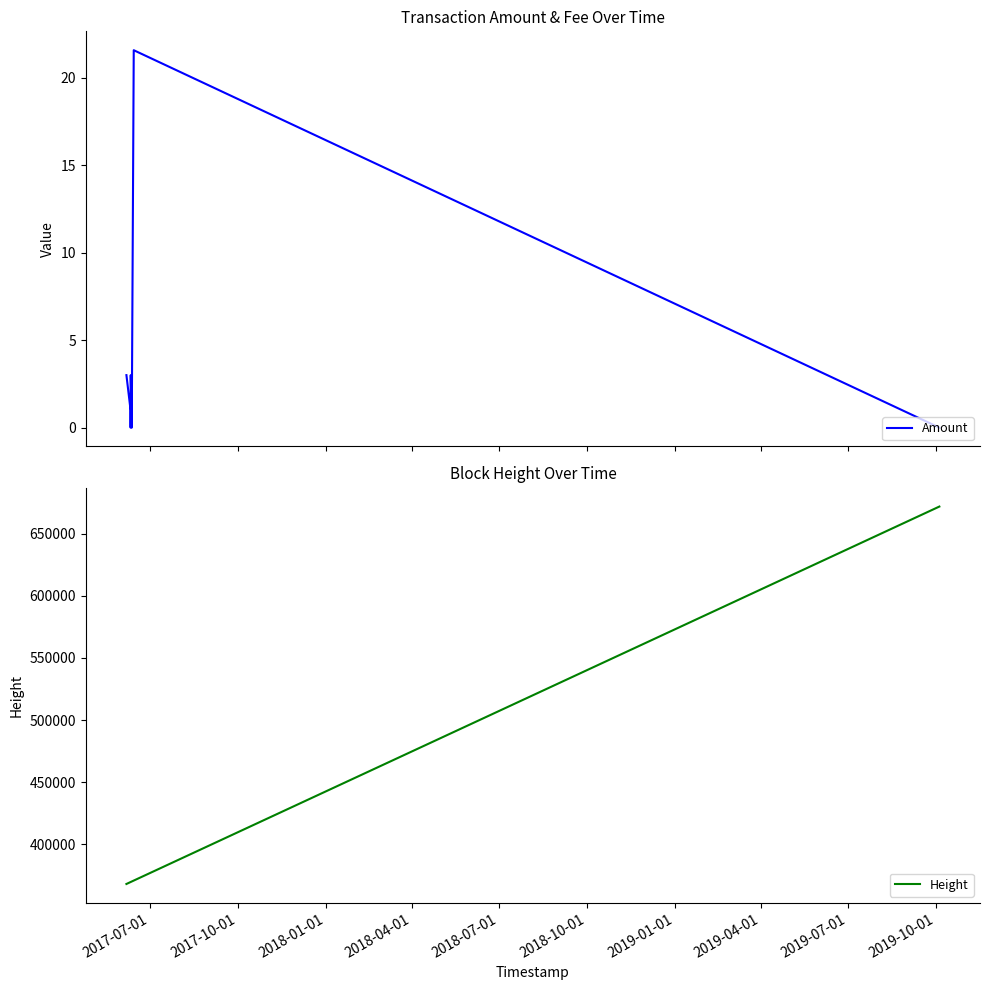

What is the minimum value for Height?

368100